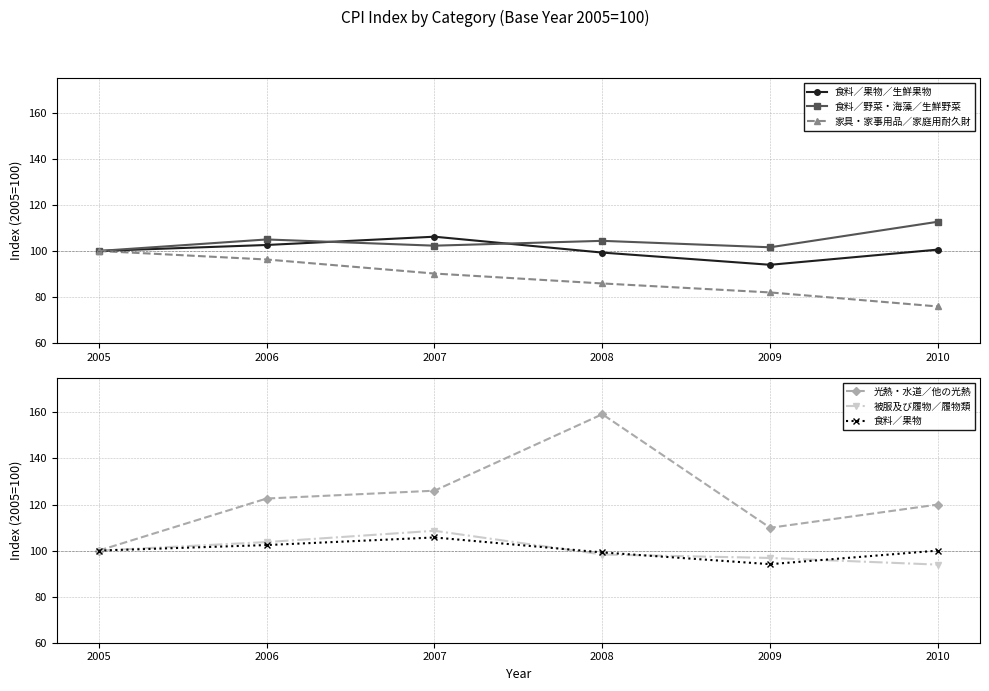

Which category has the lowest value across all series?

2010